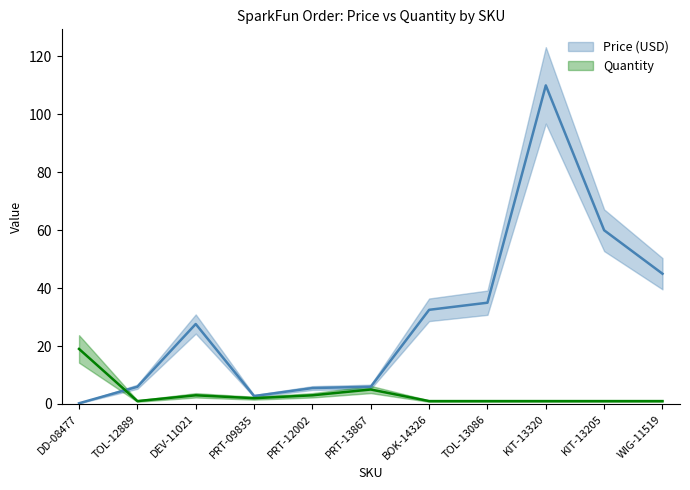

The Quantity series shows 0.7 at KIT-13205. True or false?

False